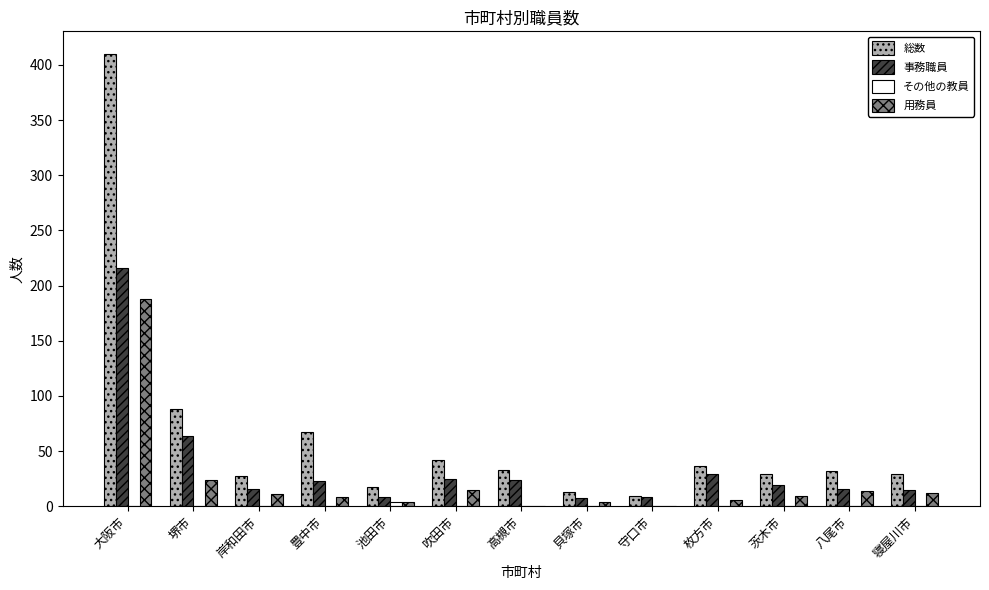

What is the total value across all series at 豊中市?

98